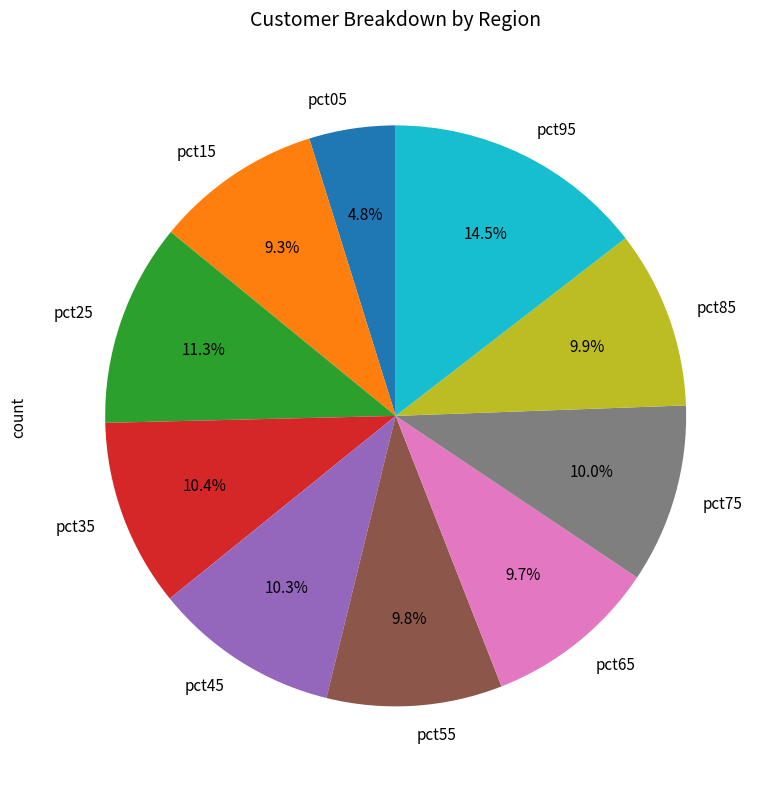

The pct75 slice represents 10% of the pie. True or false?

True